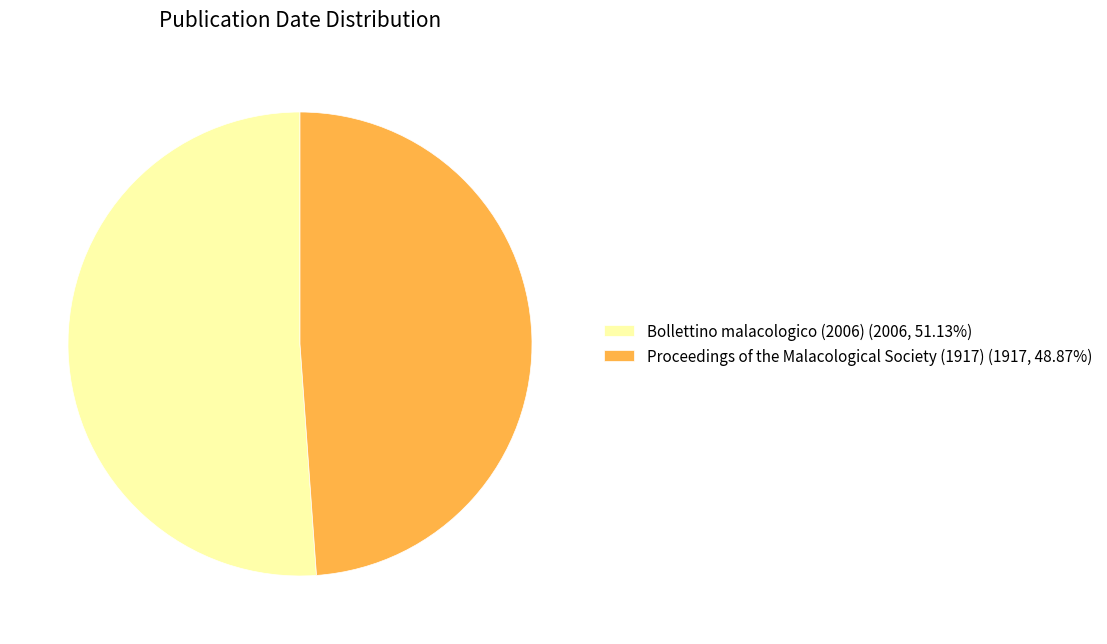

Between Proceedings of the Malacological Society (1917) and Bollettino malacologico (2006), which is larger?

Bollettino malacologico (2006)